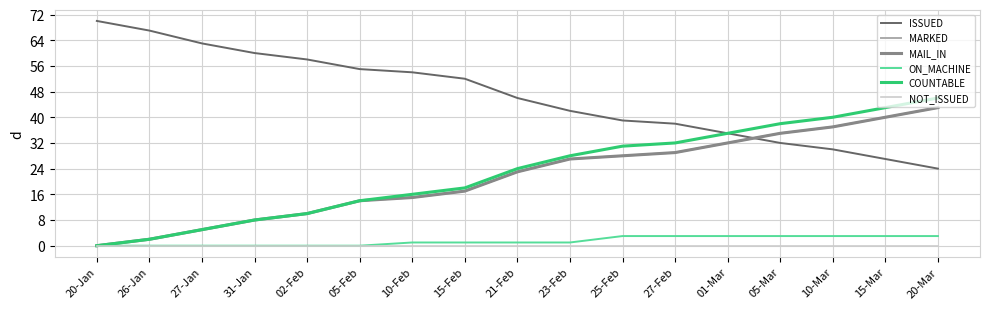

Is it true that ON_MACHINE equals 1 at 10-Mar?

False